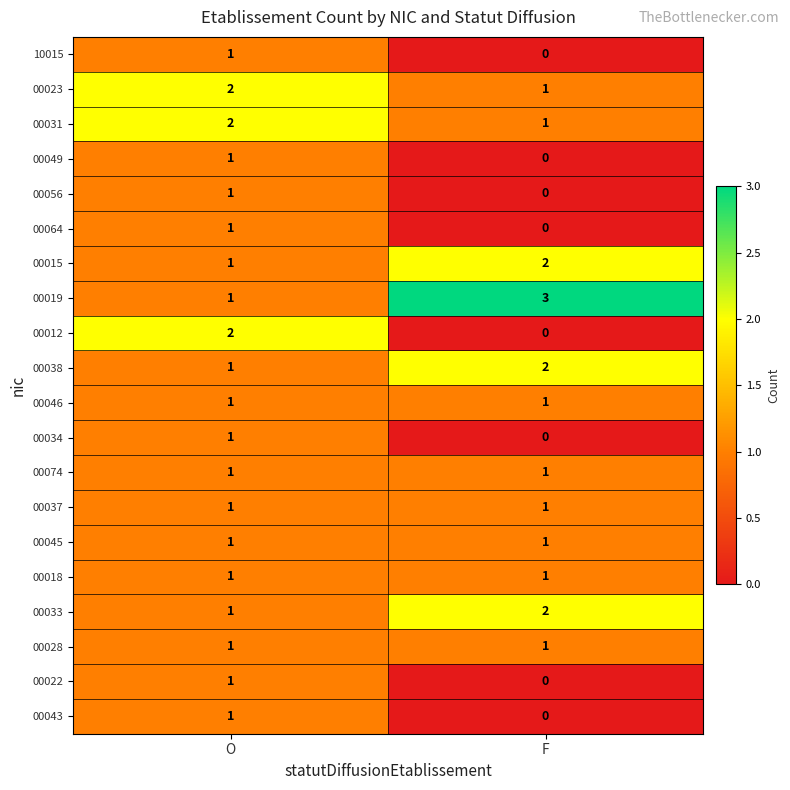

How many series are shown in this chart?

20